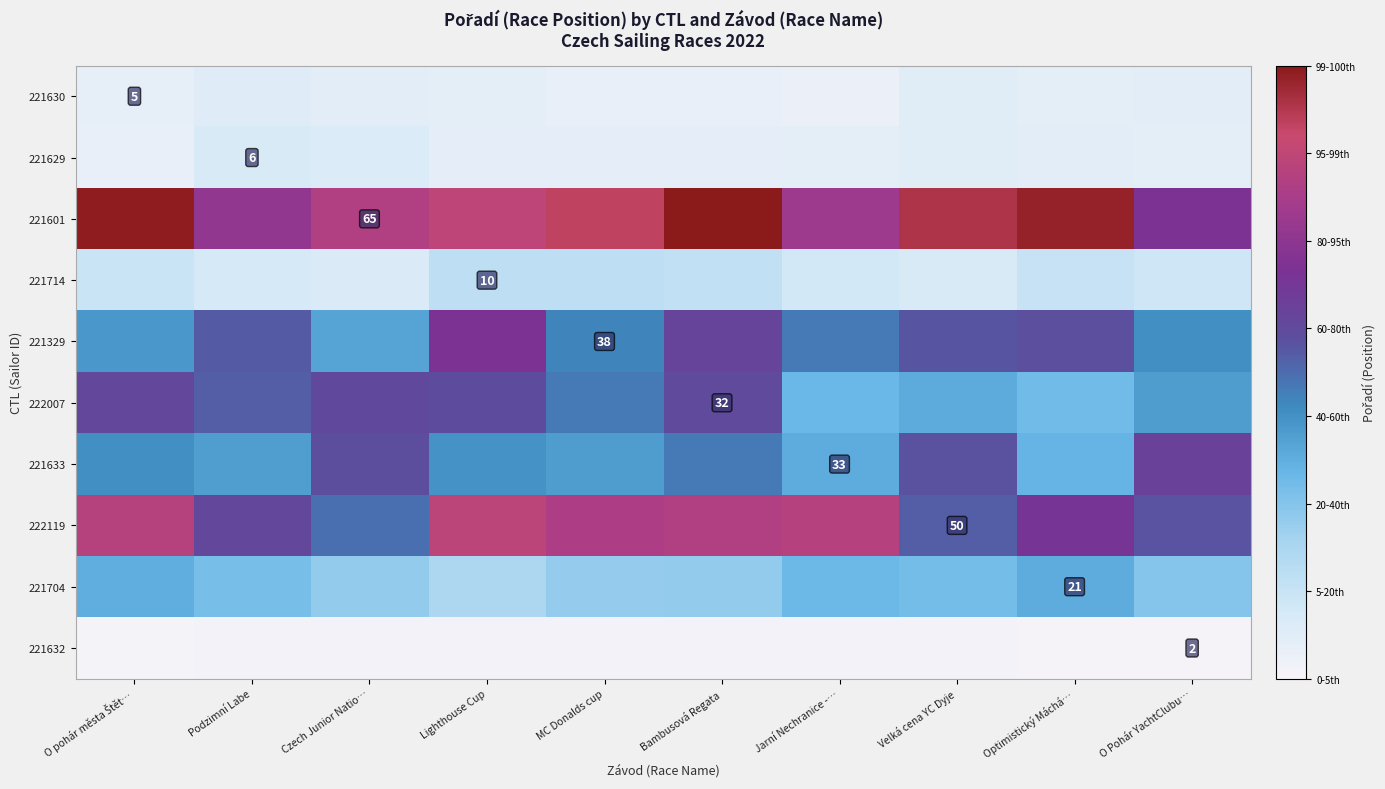

The value of 221633 at Velká cena YC Dyje is 39.0. True or false?

True